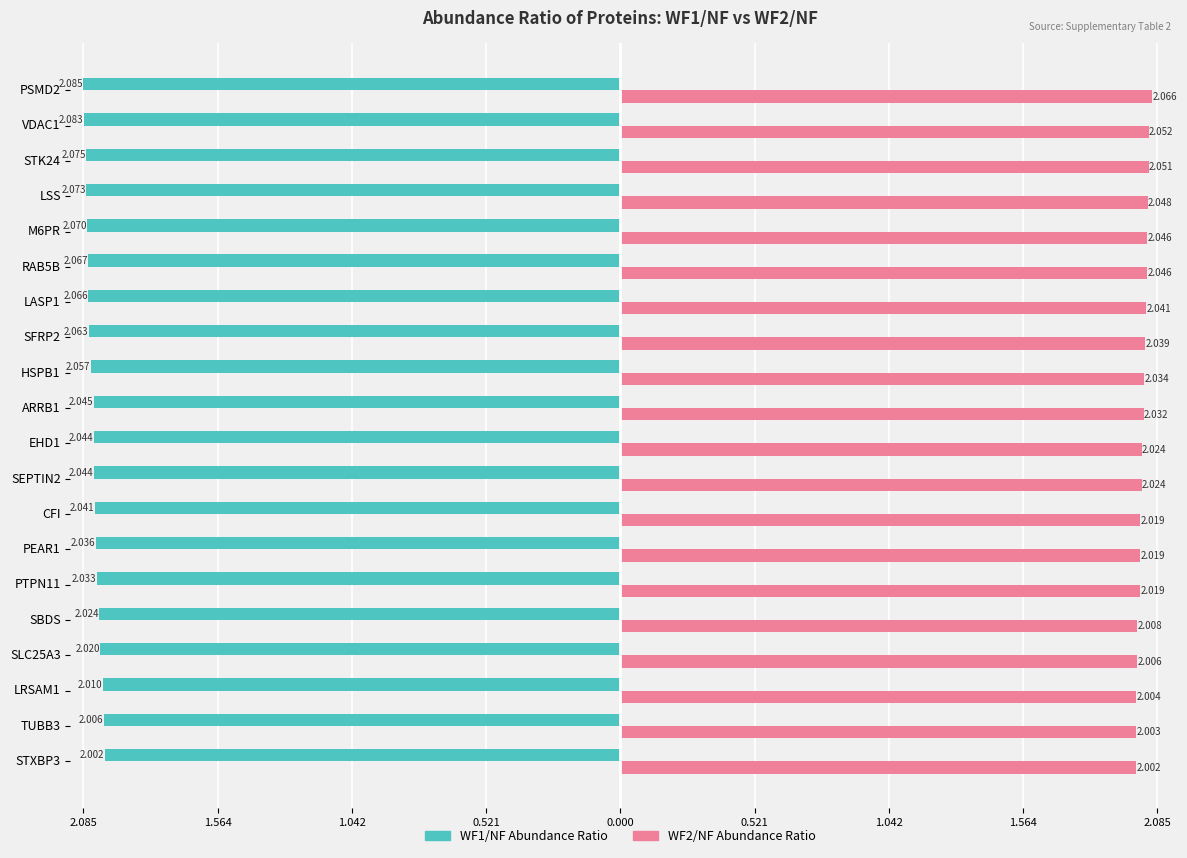

Which series has the widest spread of values?

WF1/NF Abundance Ratio